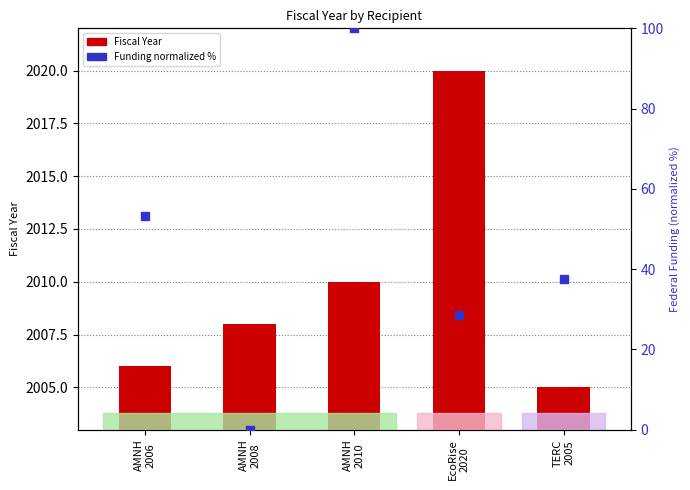

At how many categories does at least one series exceed 412?

5